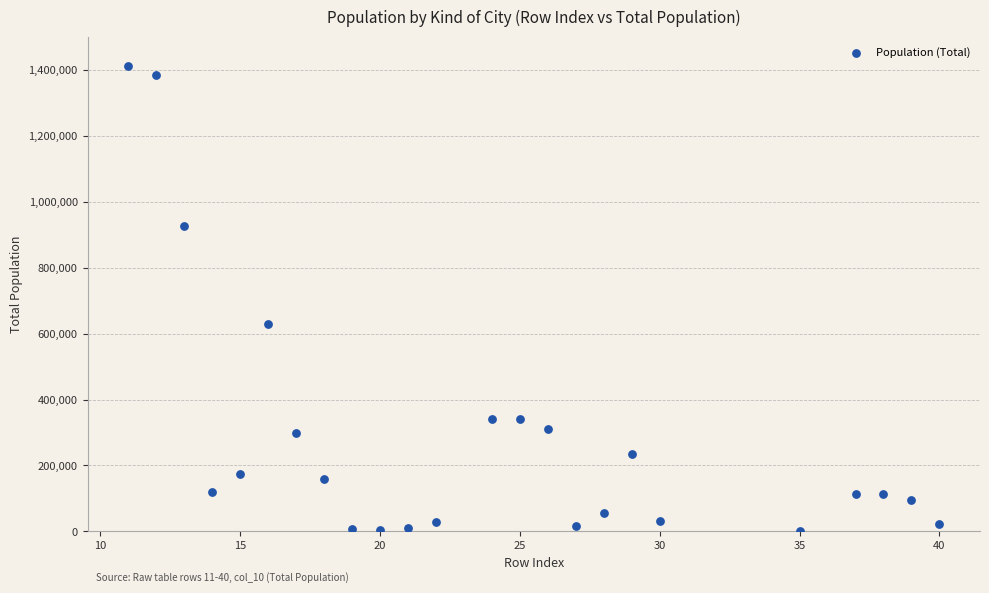

What is the range of X values (max minus min)?

29